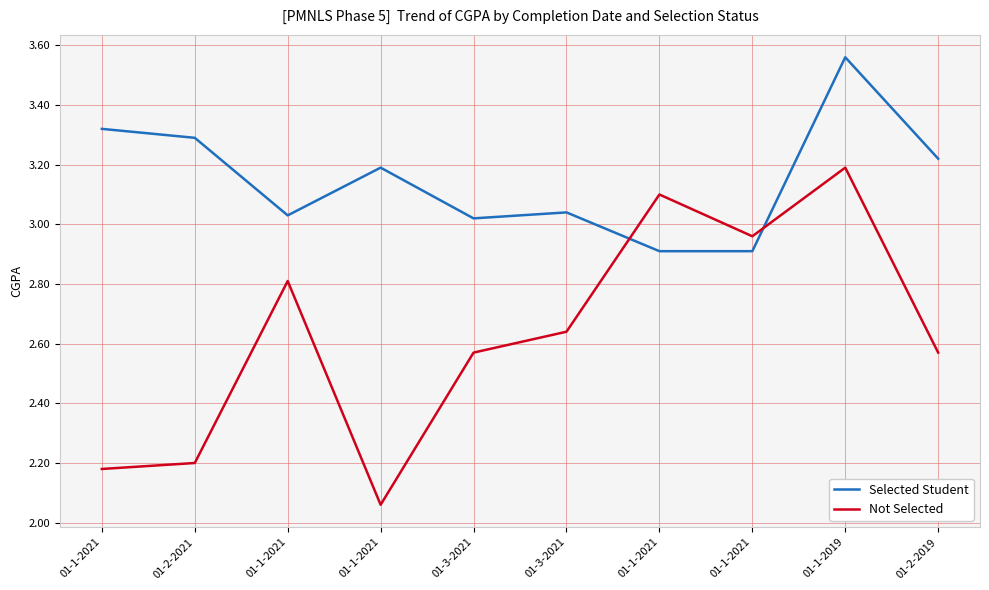

What is the sum of the Selected Student values at 01-1-2021 and 01-1-2021?

5.9